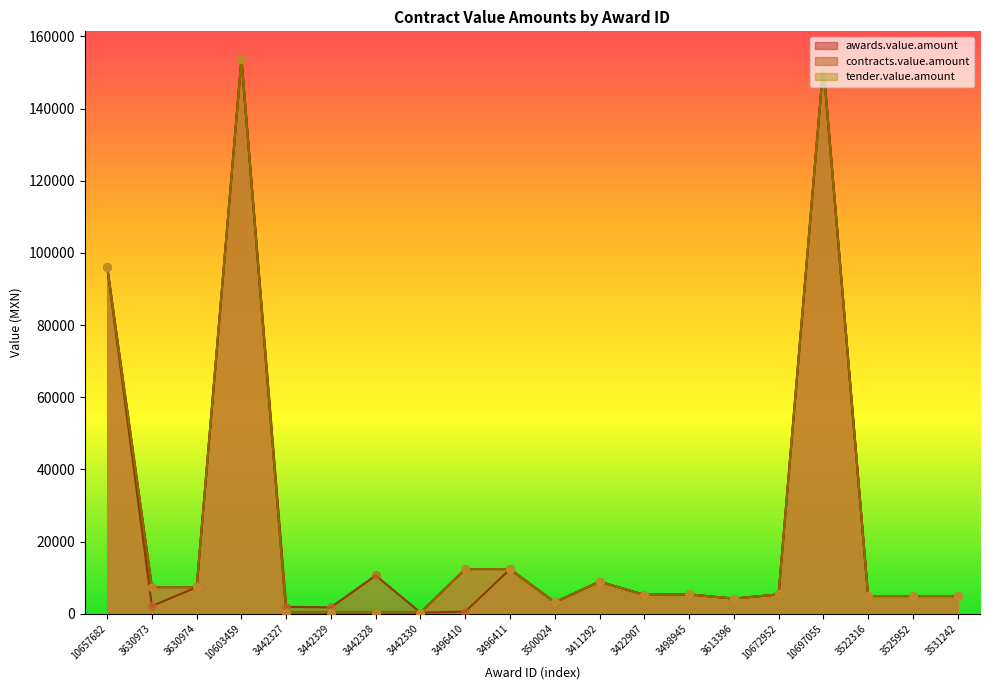

Which series has the largest total across all categories?

awards.value.amount